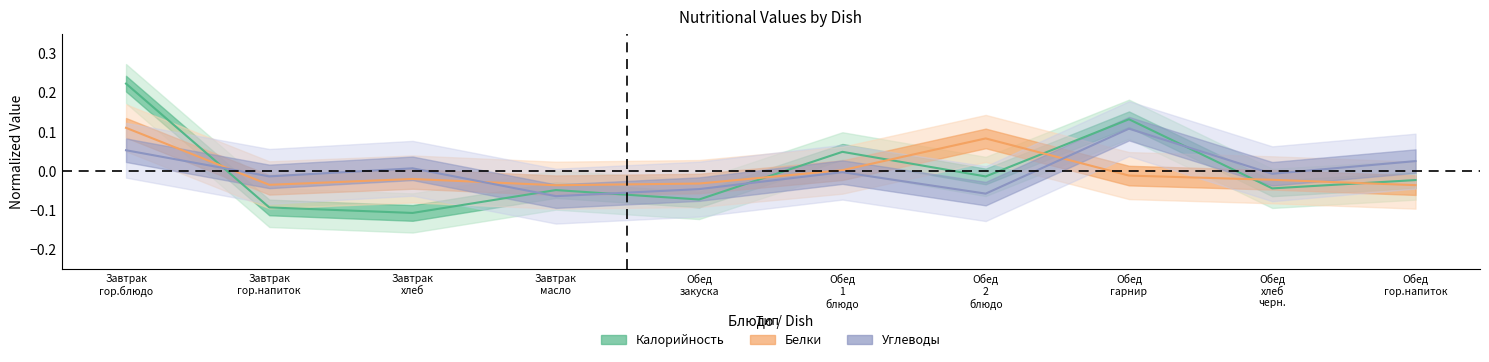

How many lines are shown in the chart?

3